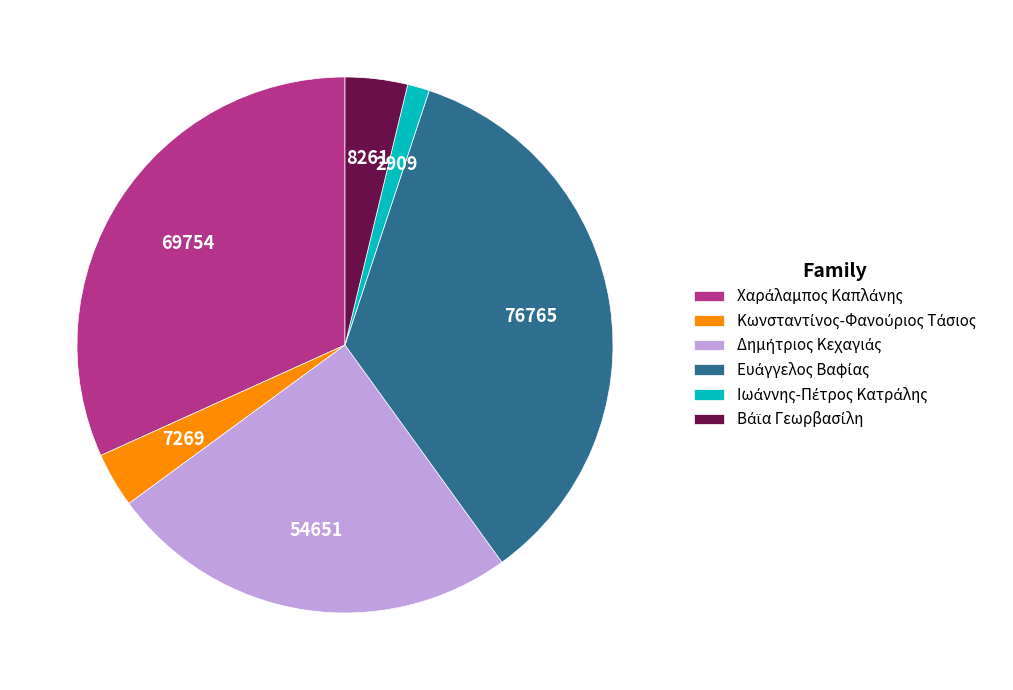

Is there any slice that represents more than half of the pie?

No